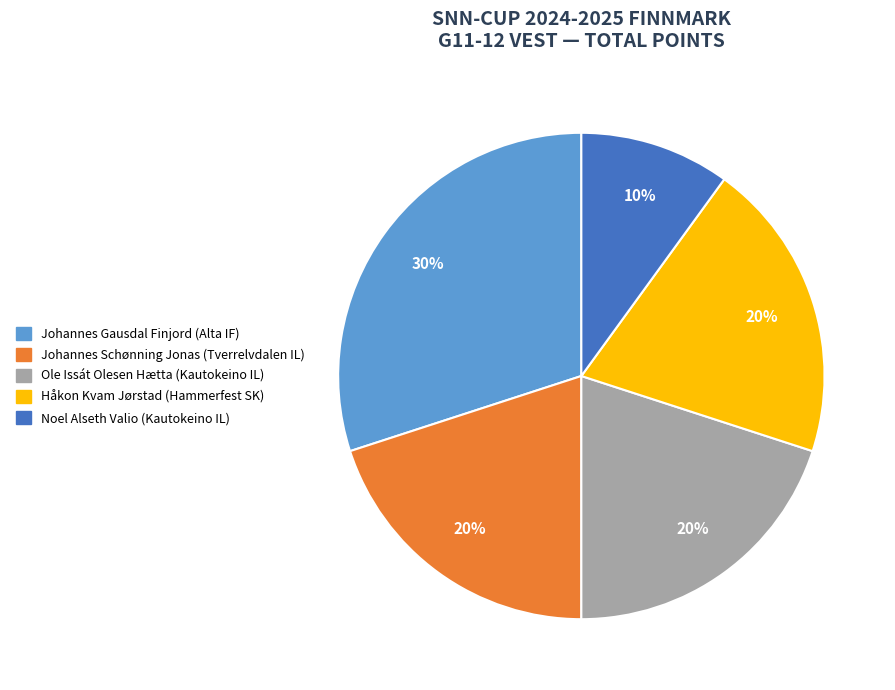

The Håkon Kvam Jørstad (Hammerfest SK) slice represents 26% of the pie. True or false?

False